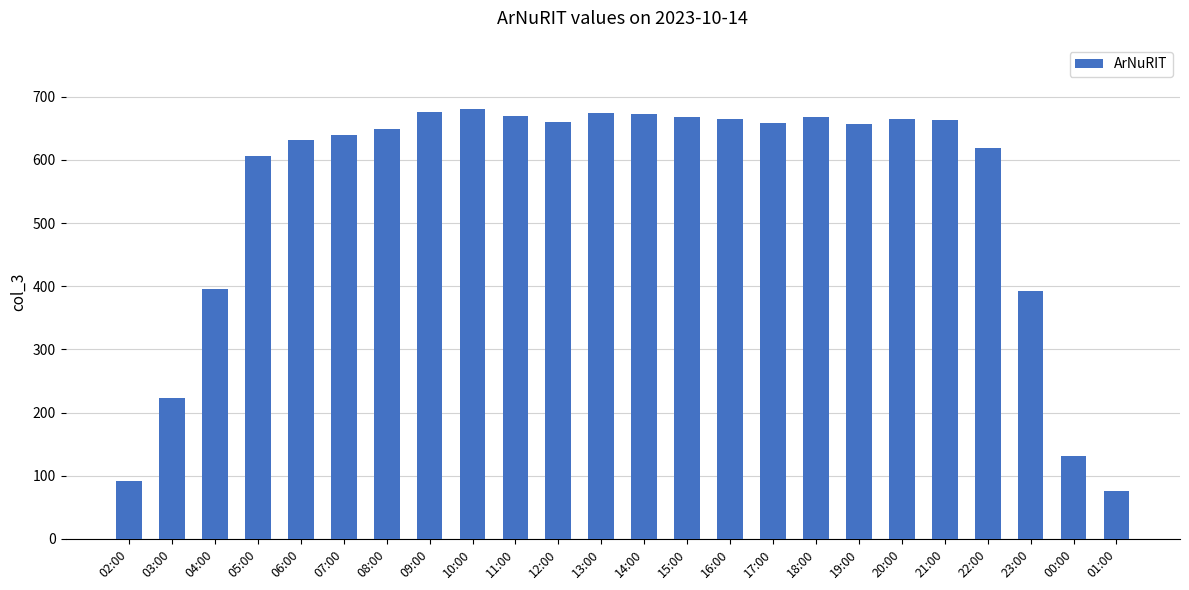

What is the sum of all values?

13127